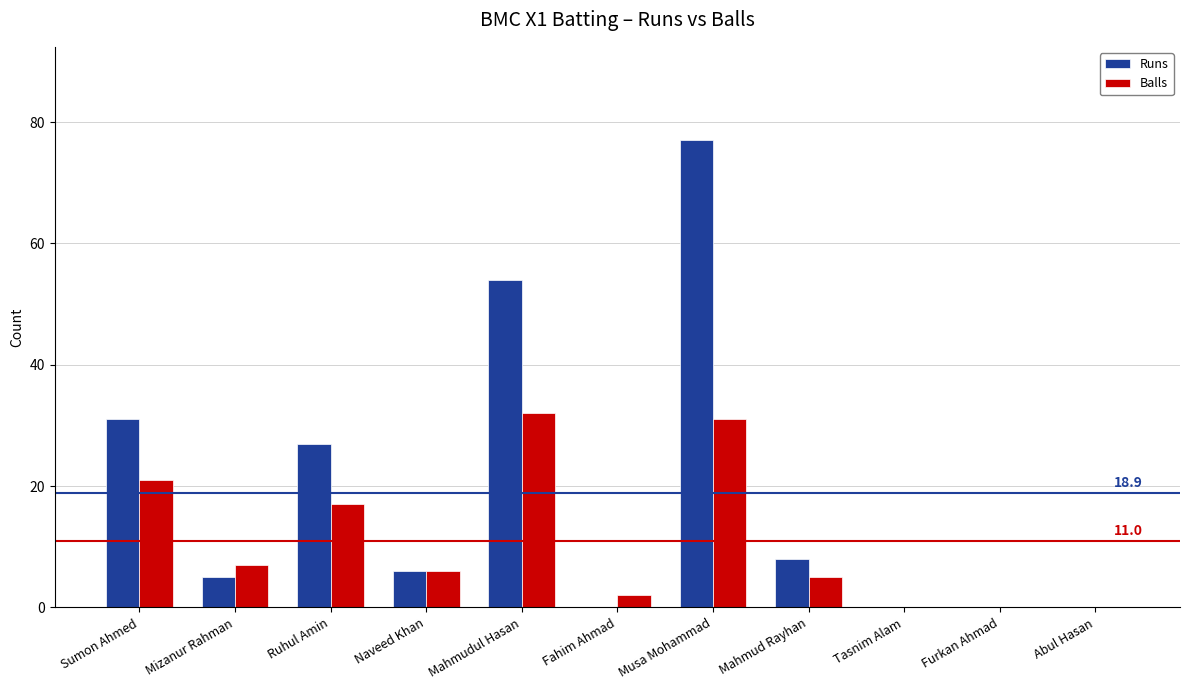

Read the Balls value at Ruhul Amin, to the nearest 10.

20